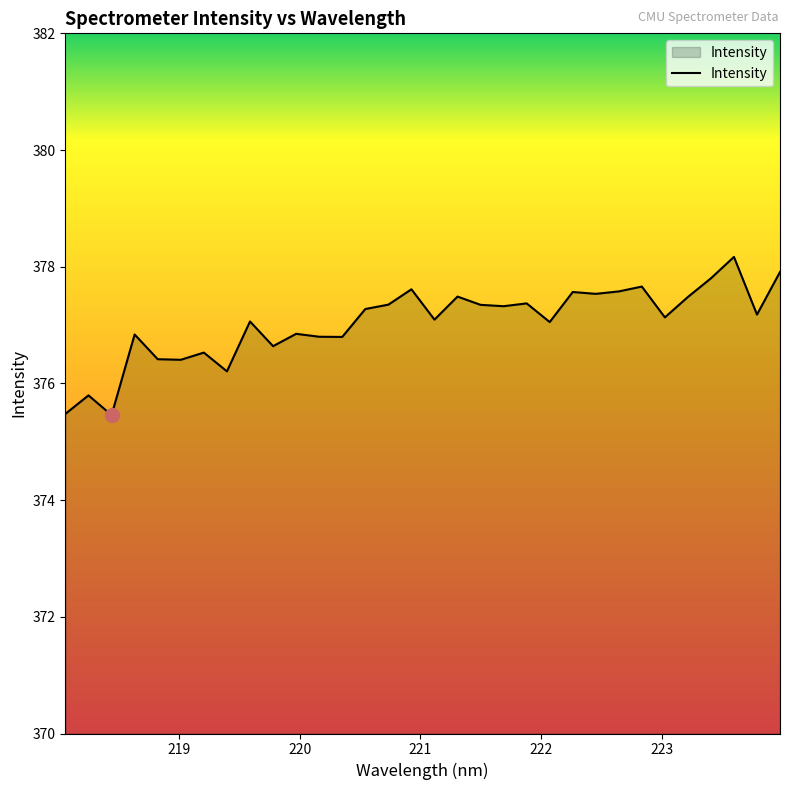

True or false: there are more than 2 points higher than both neighbors.

True